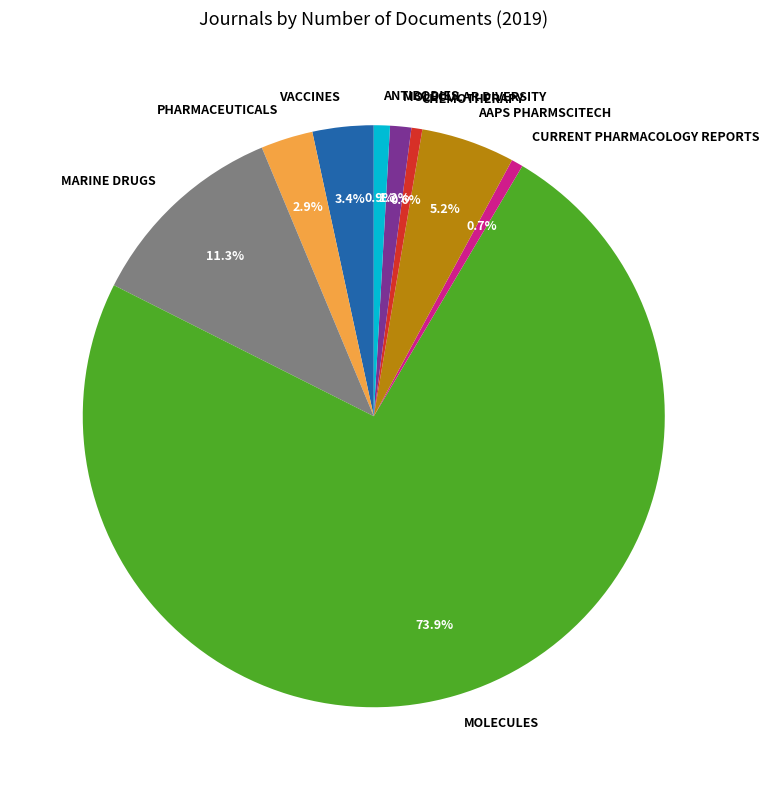

Does any single category account for the majority?

Yes